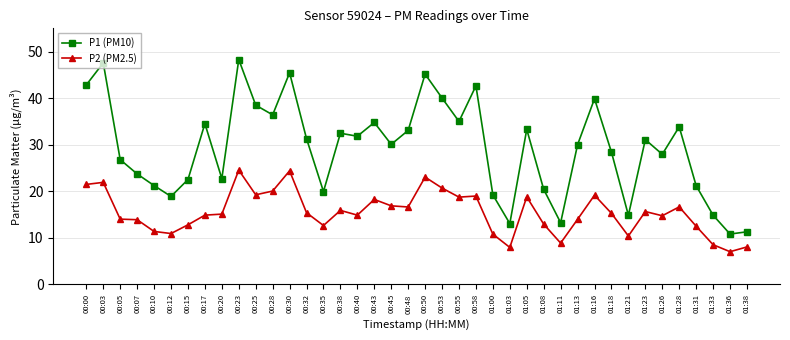

Is it true that P2 (PM2.5) equals 15.4 at 00:32?

True